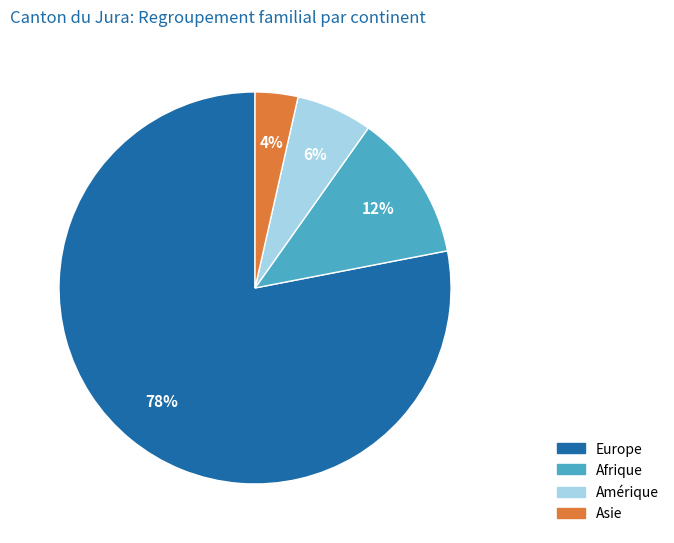

Is the sum of Afrique and Amérique greater than half?

No